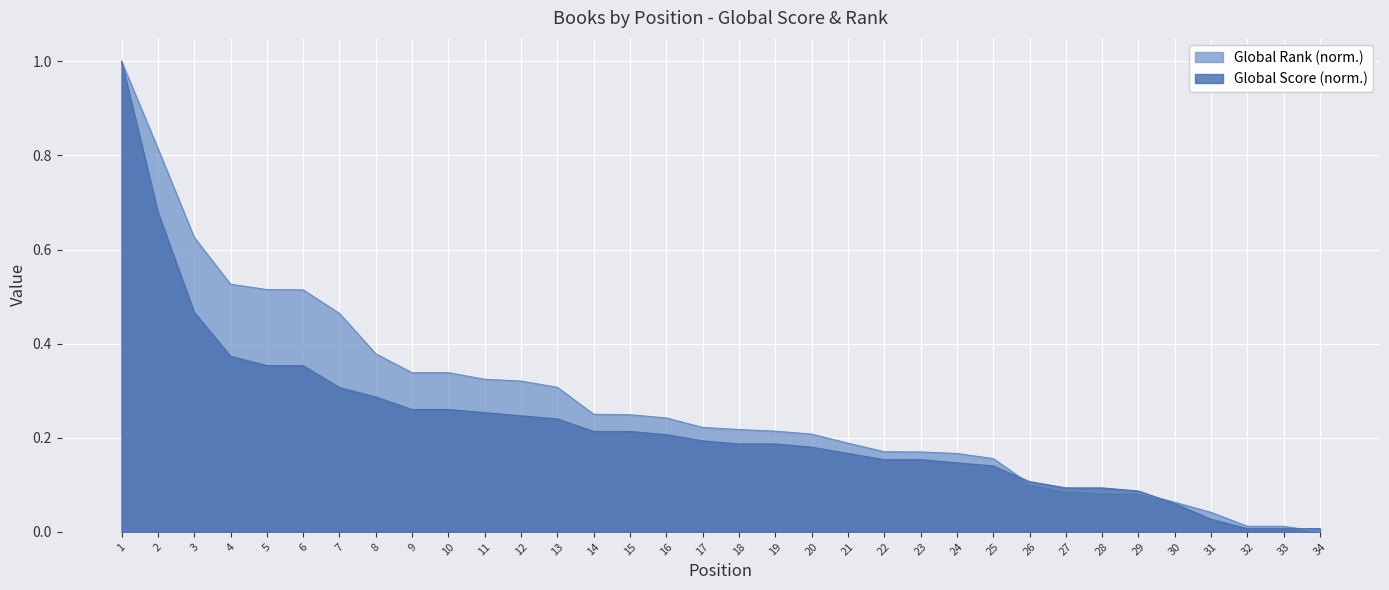

True or false: Global Rank (normalized) has a value of 0.1 at 29.

True